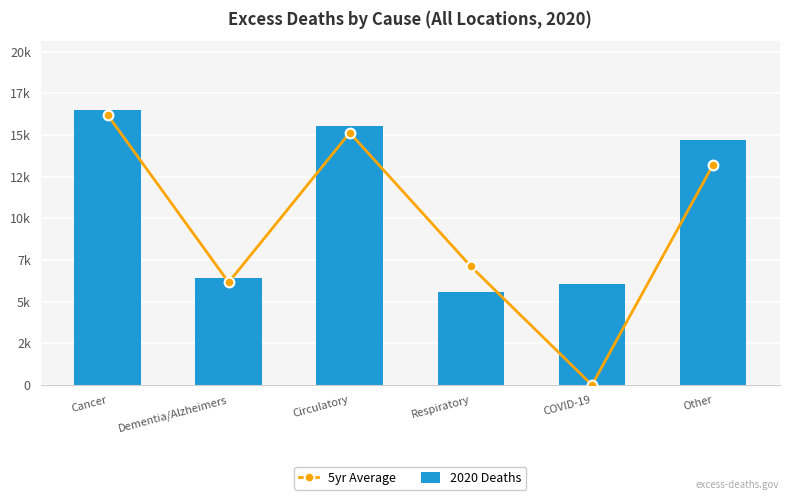

What is the difference between the highest and lowest values at Dementia/Alzheimers?

277.6